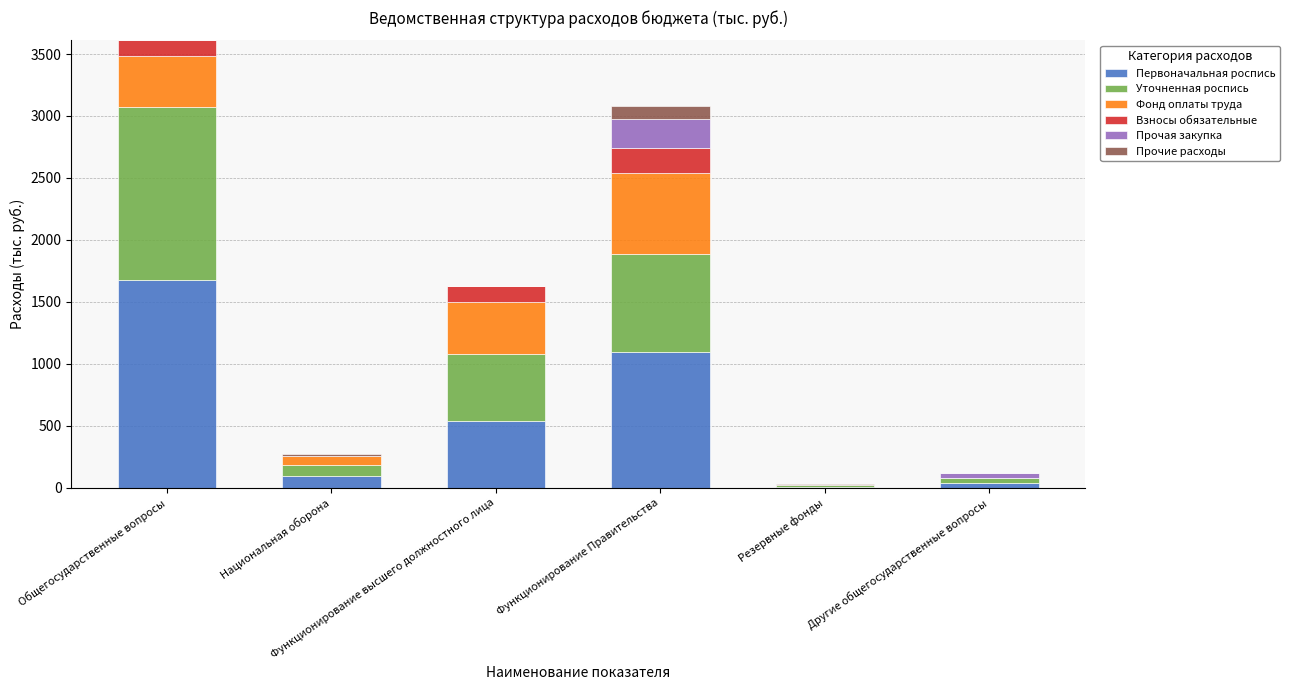

What is the total value across all series at Общегосударственные вопросы?

3610.0